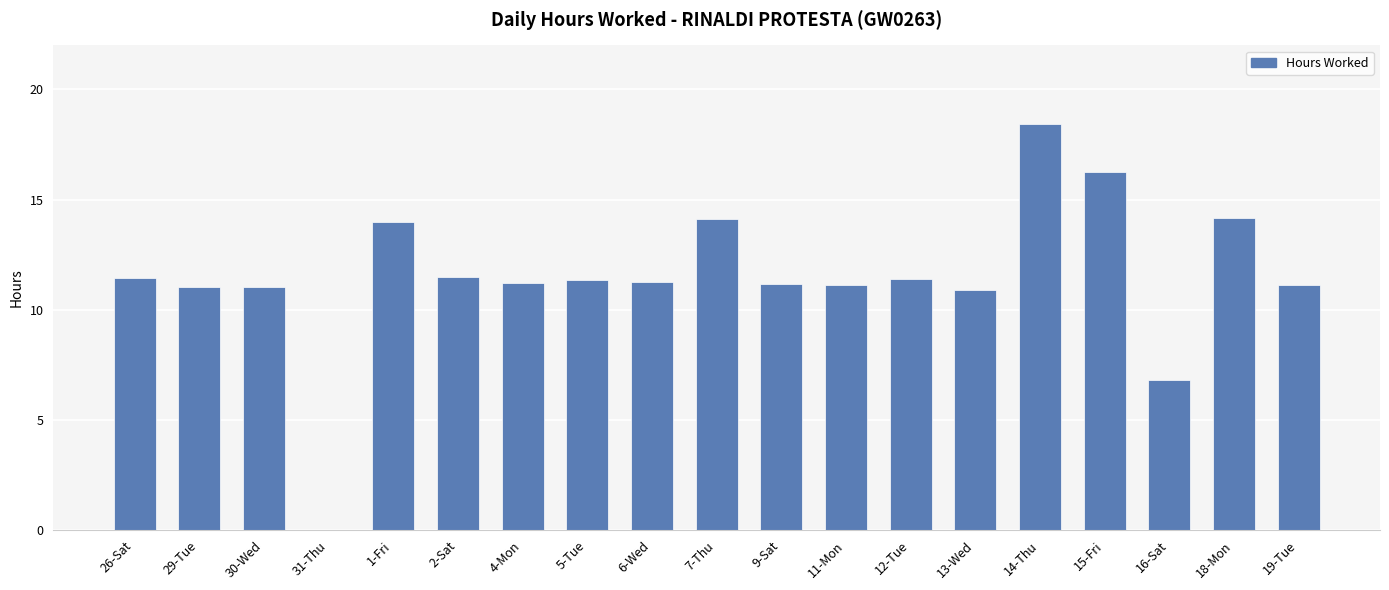

What is the approximate value at 29-Tue?

11.0